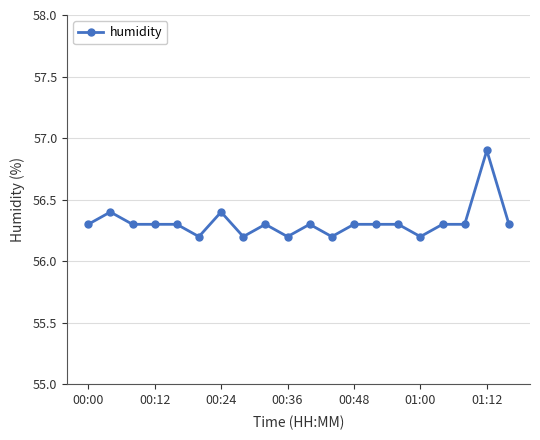

What is the smallest value displayed?

56.2